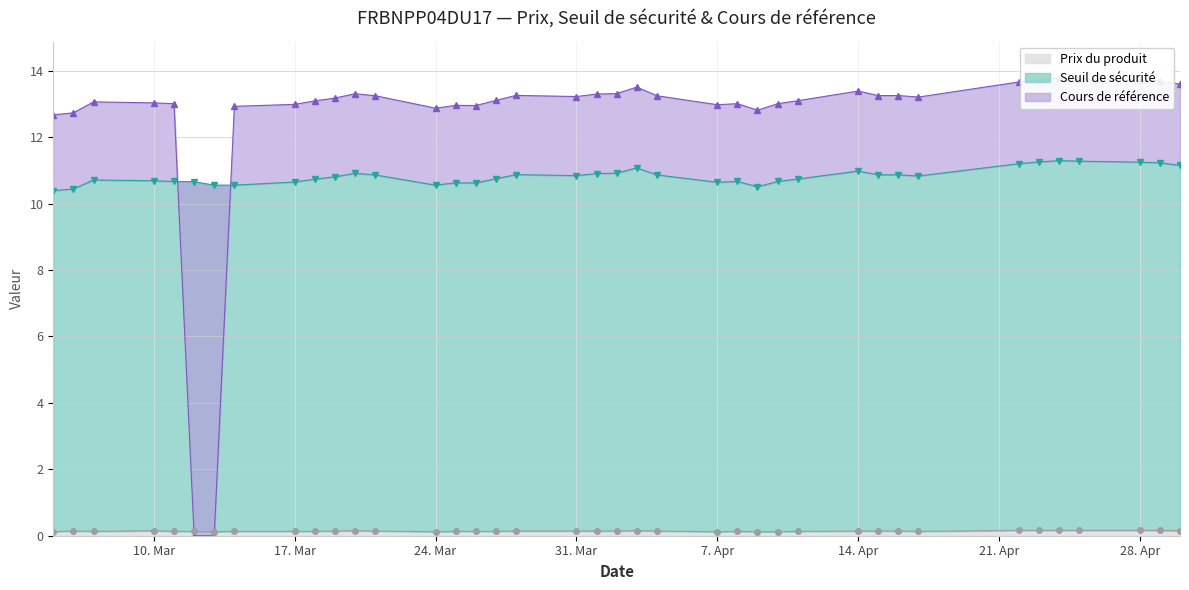

Which series has the largest range (max minus min)?

Cours de référence